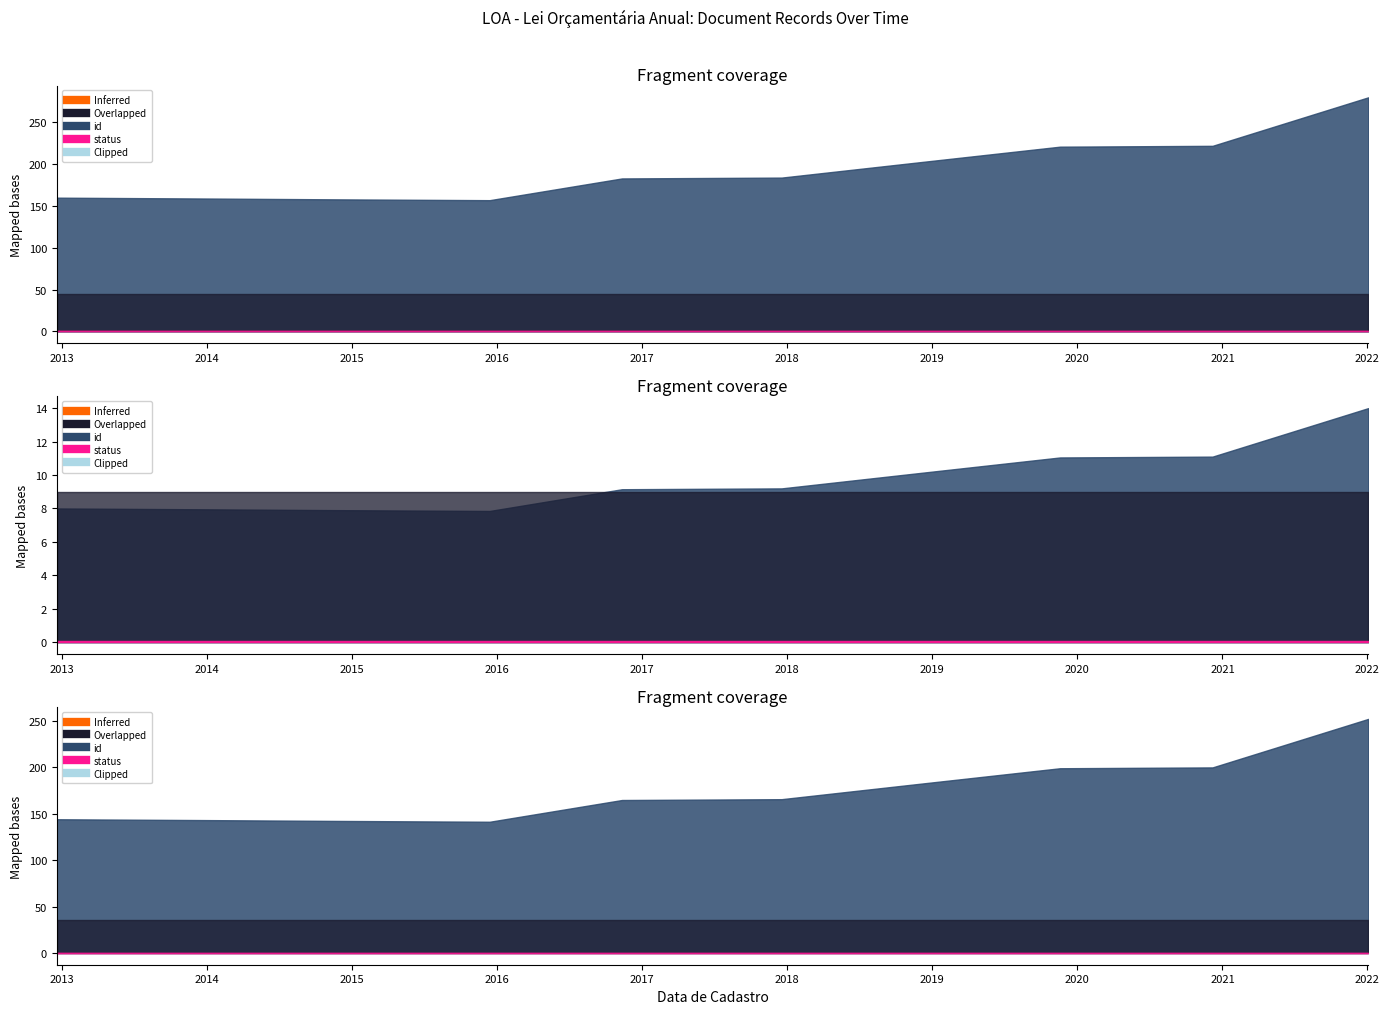

Does the chart have visible grid lines?

No